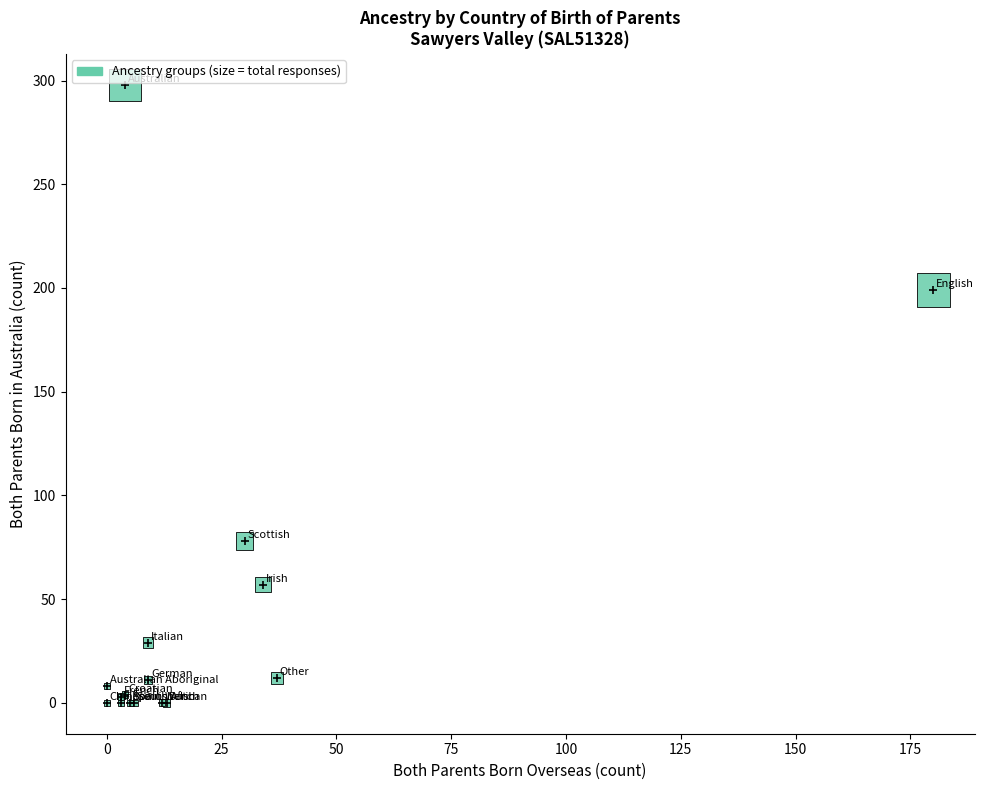

What Y value in the scatter plot is closest to 149?

199